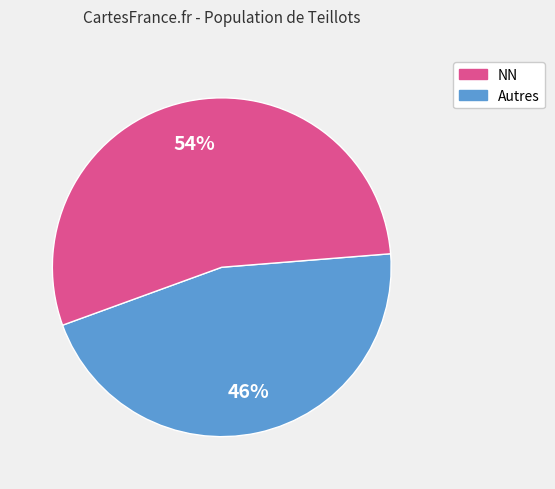

To the nearest percent, what is the average slice percentage?

50%